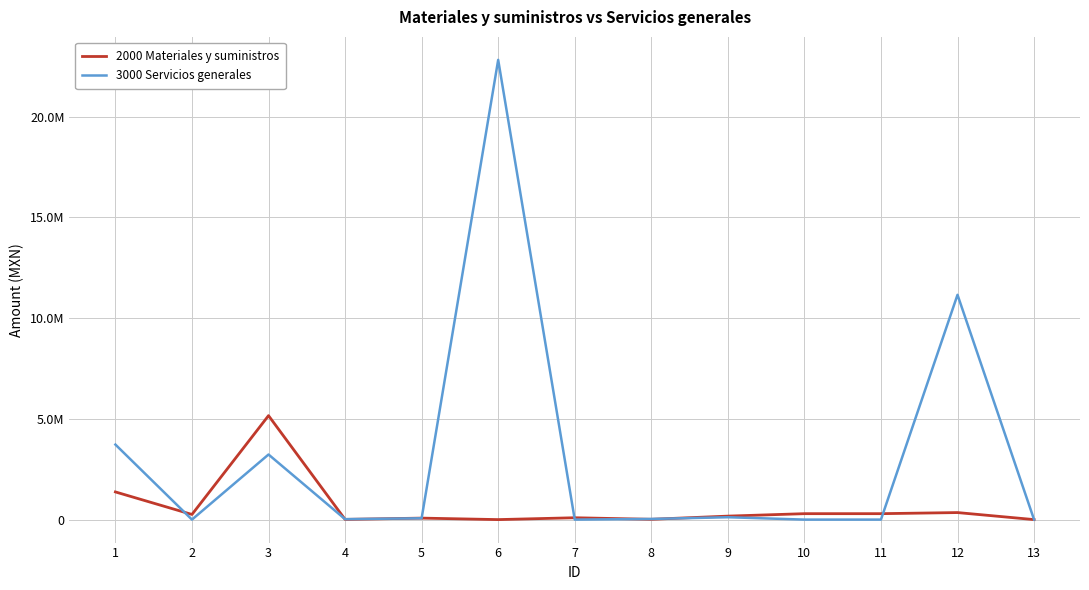

Which has a higher value, 8 or 5?

5